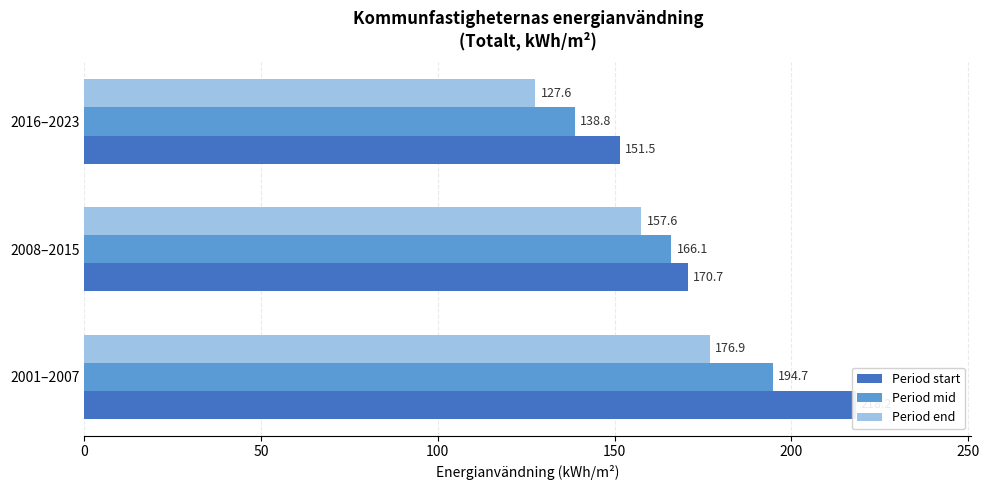

Is the value of Period end at 2008–2015 greater than the value of Period start at 2001–2007?

No